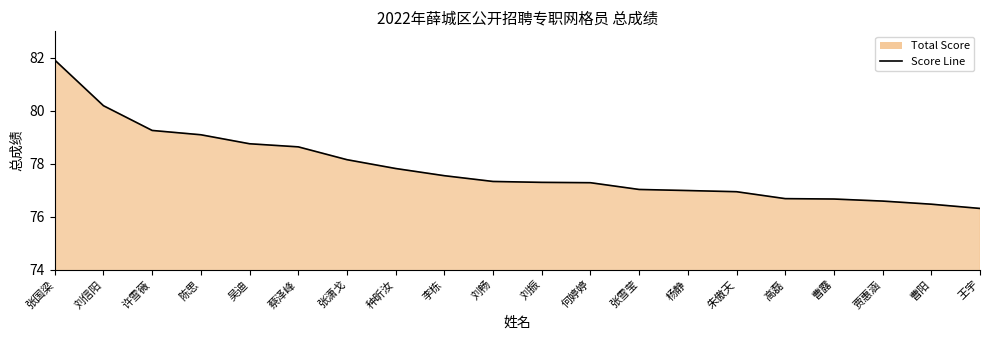

At which category does the chart reach its minimum across all series?

王宇